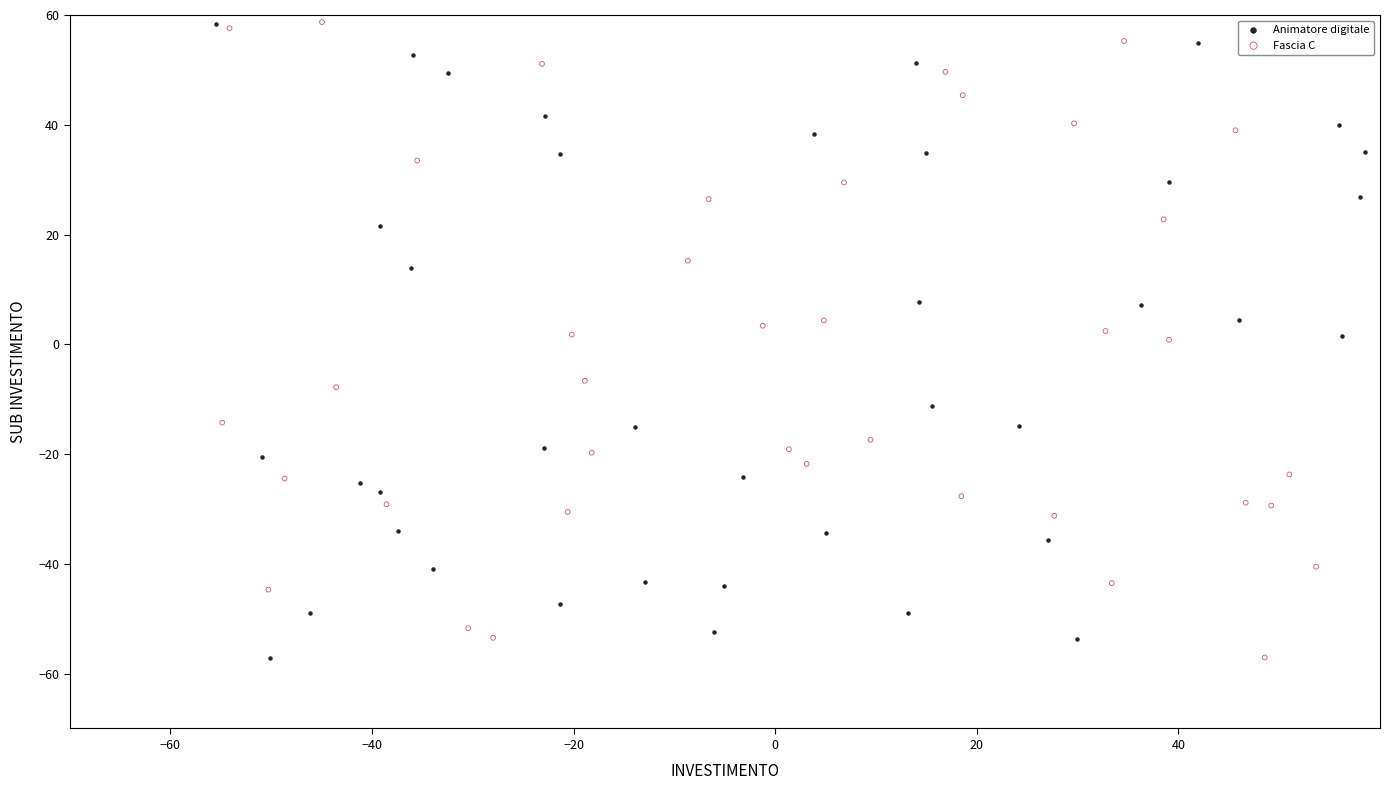

What are all the series names shown in the legend?

Animatore digitale, Fascia C